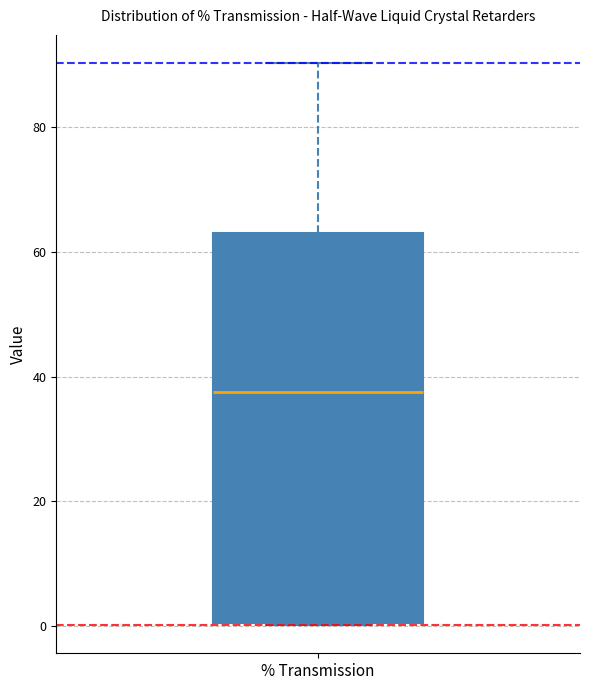

Read this box plot against the y-axis: the position of the median line, the range covered by the box, and the ends of both whiskers. The values are not printed on the chart, so give them approximately, as read against the axis.

median 38, box 0 to 64, whiskers 0 to 90